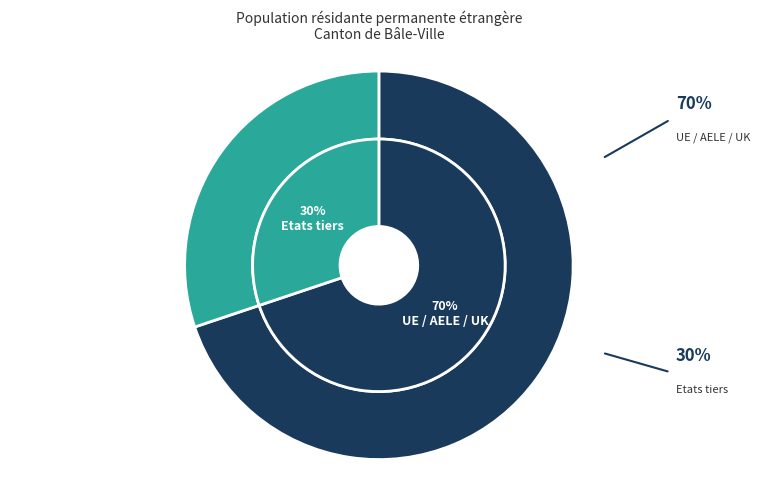

How many slices are in this pie chart?

2